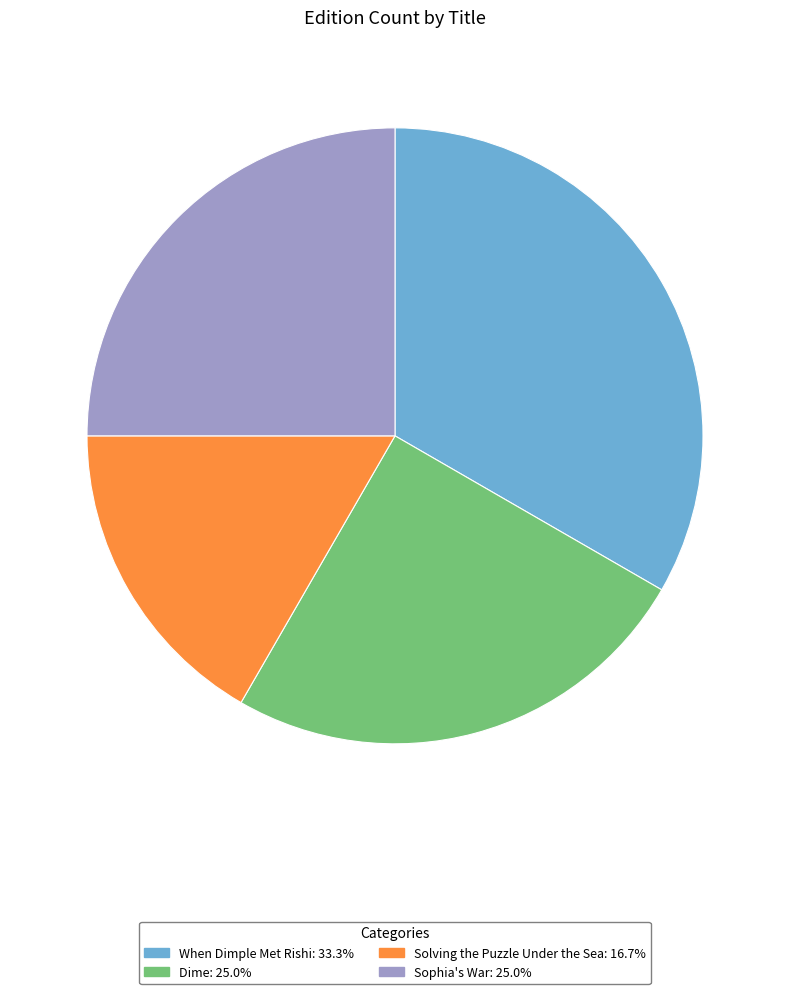

Is there any slice that represents more than half of the pie?

No